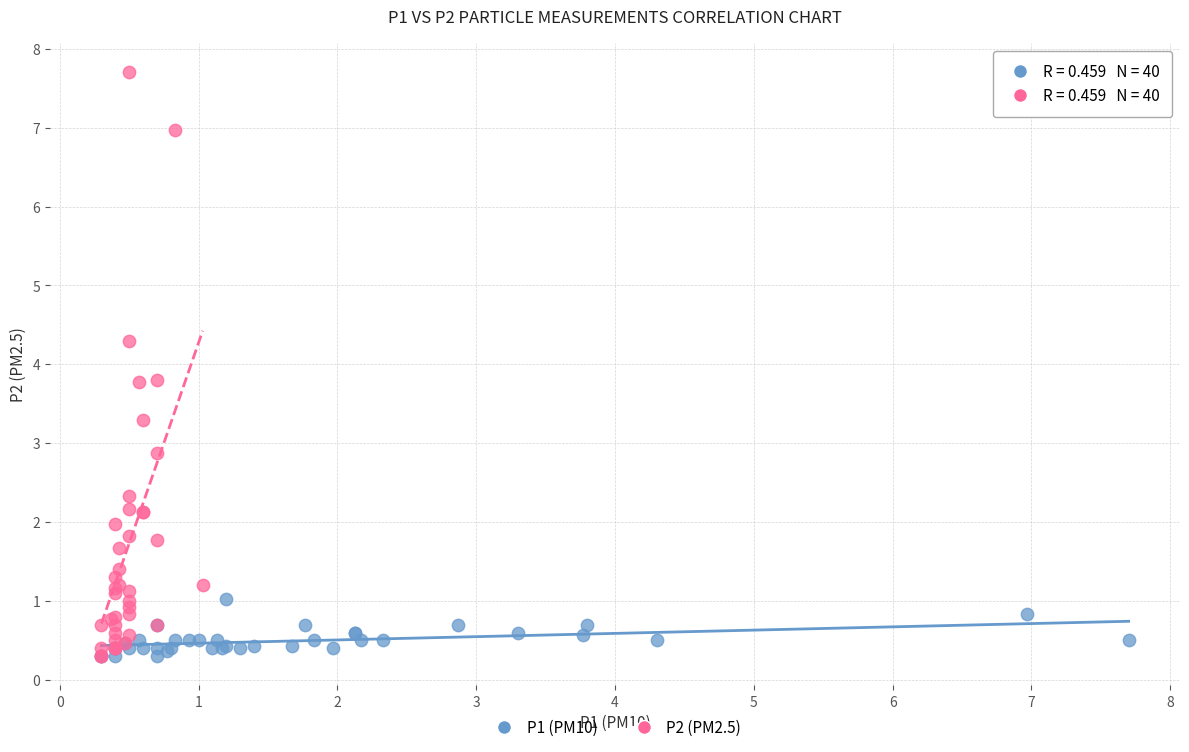

What are all the series names shown in the legend?

P1 (PM10), P2 (PM2.5)